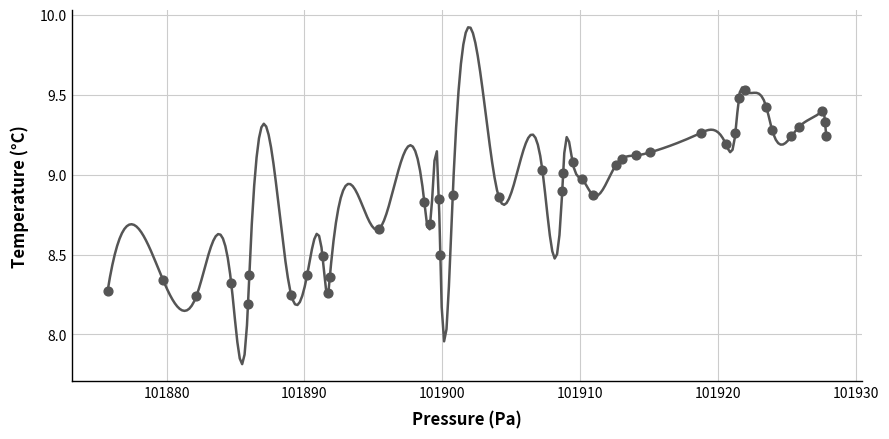

What is the range of Y values (max minus min)?

1.3